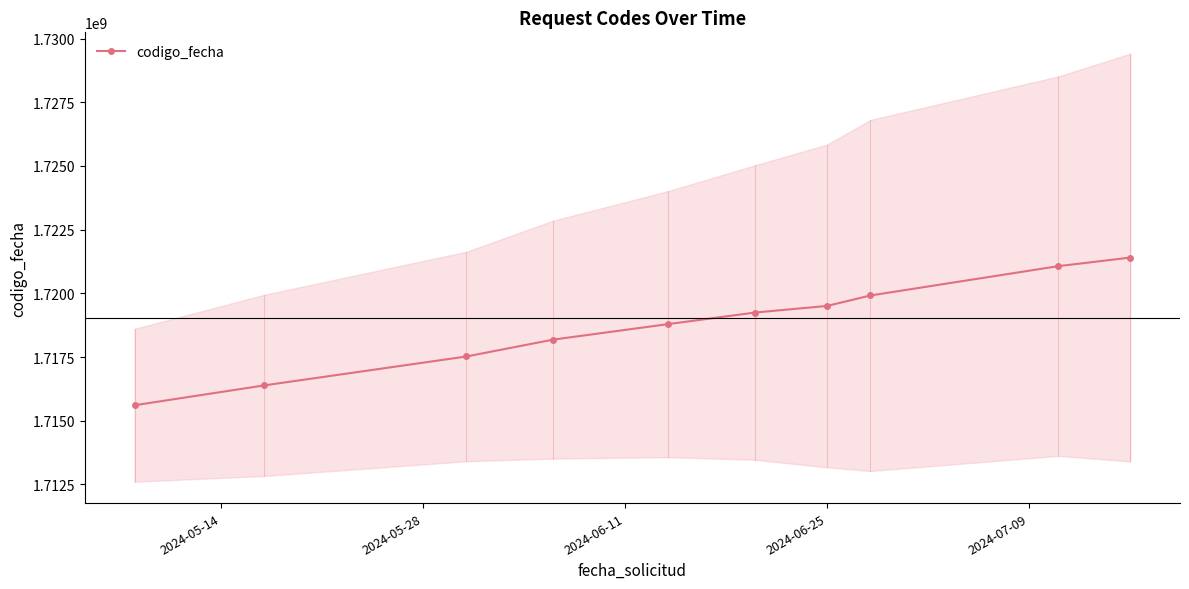

What is the value of the codigo_fecha point at the 9th from the left?

1721065109